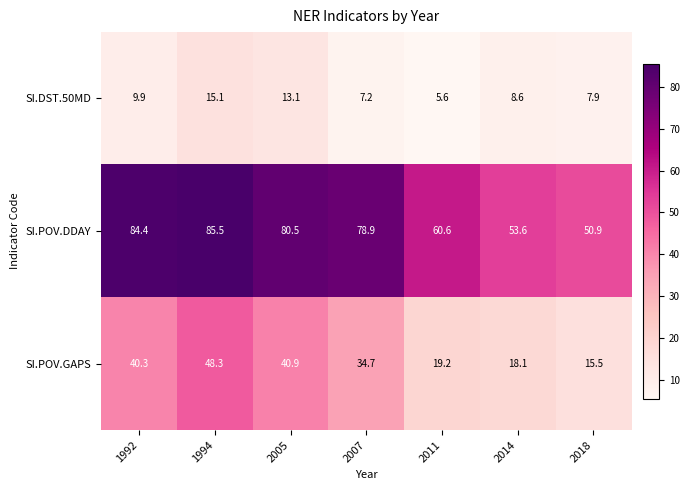

The value of SI.POV.DDAY at 2007 is 48.0. True or false?

False